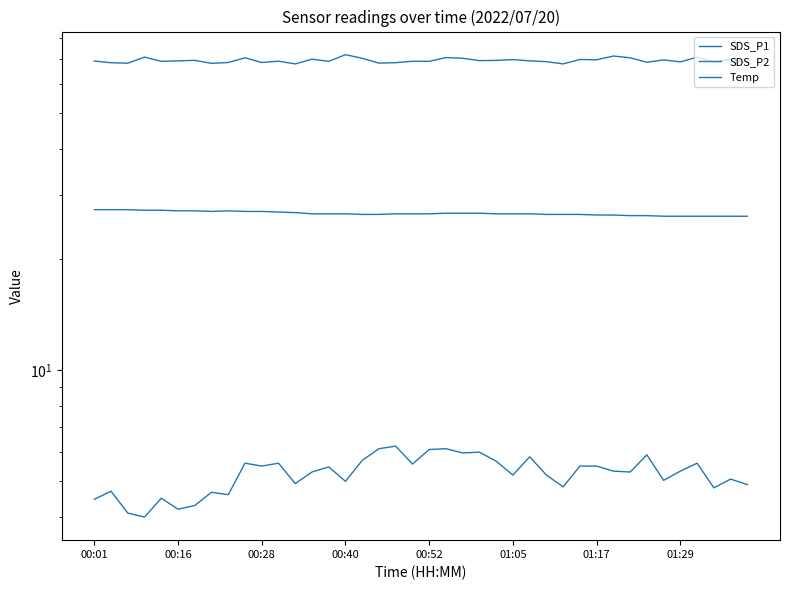

What is the maximum value for Temp?

27.3